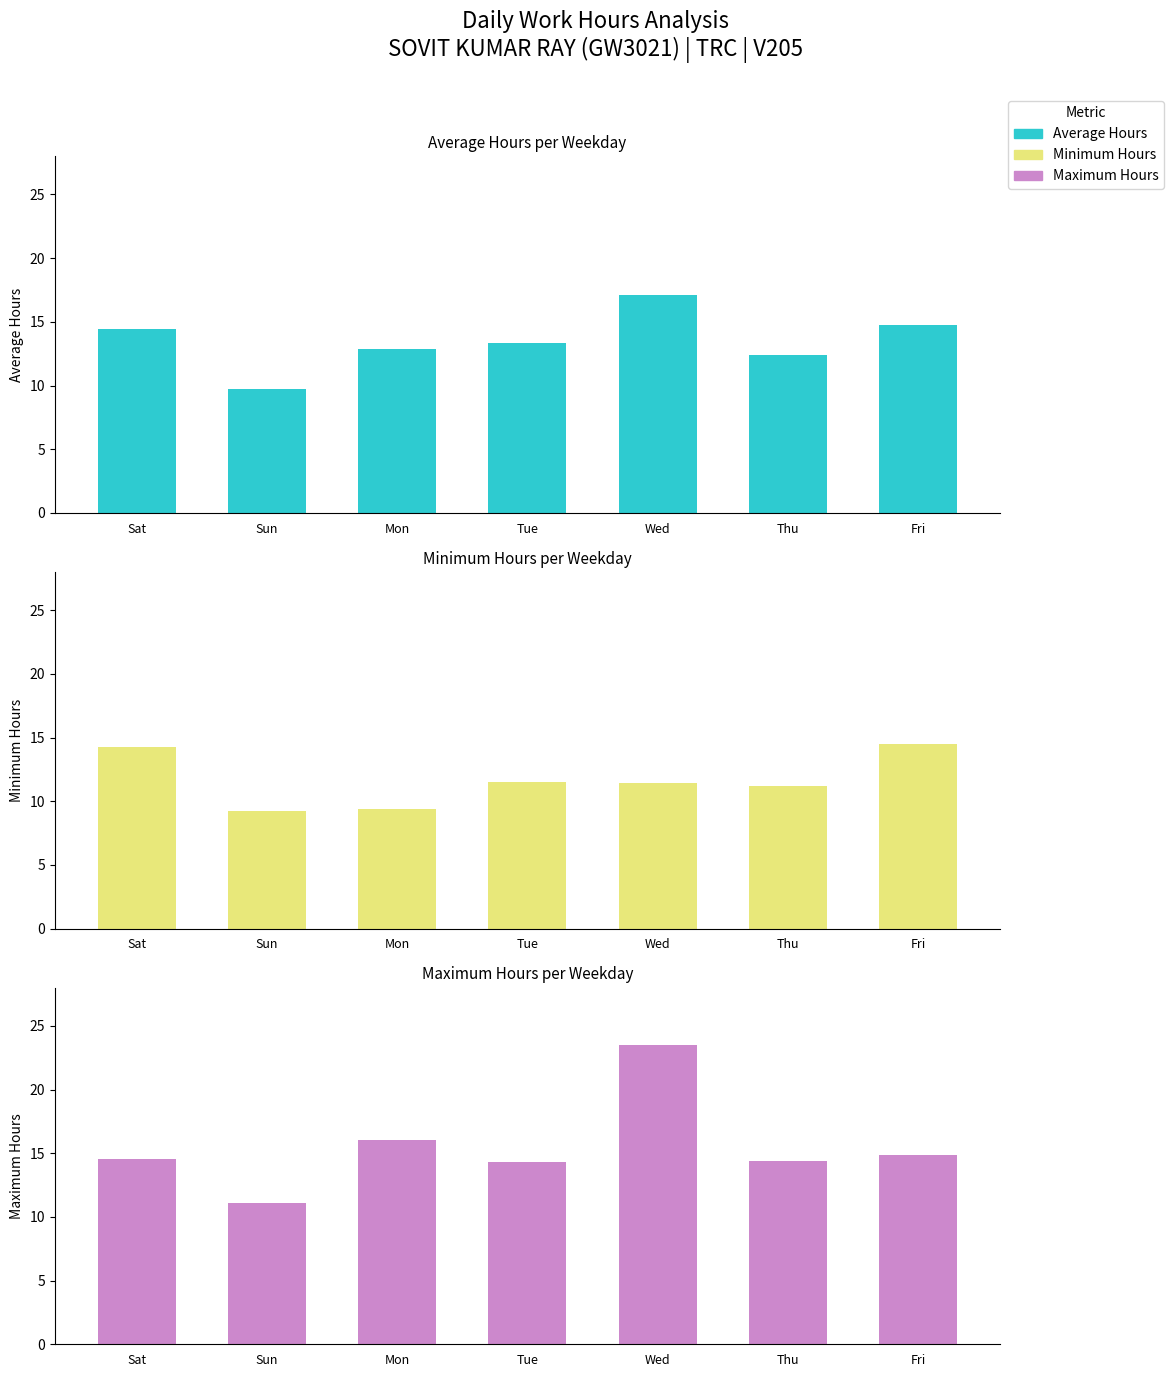

What is the difference between the highest and lowest values at Mon?

6.7